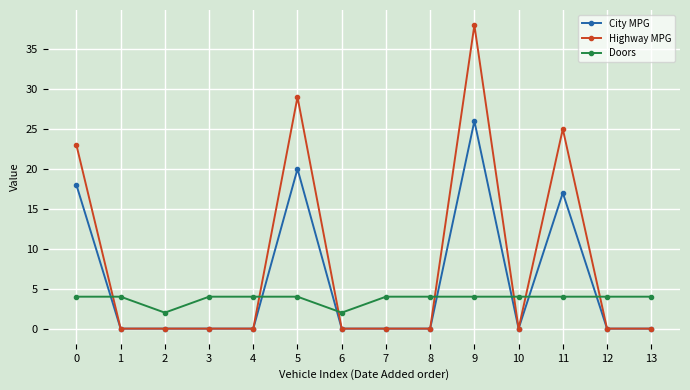

How many categories are shown in the chart?

14